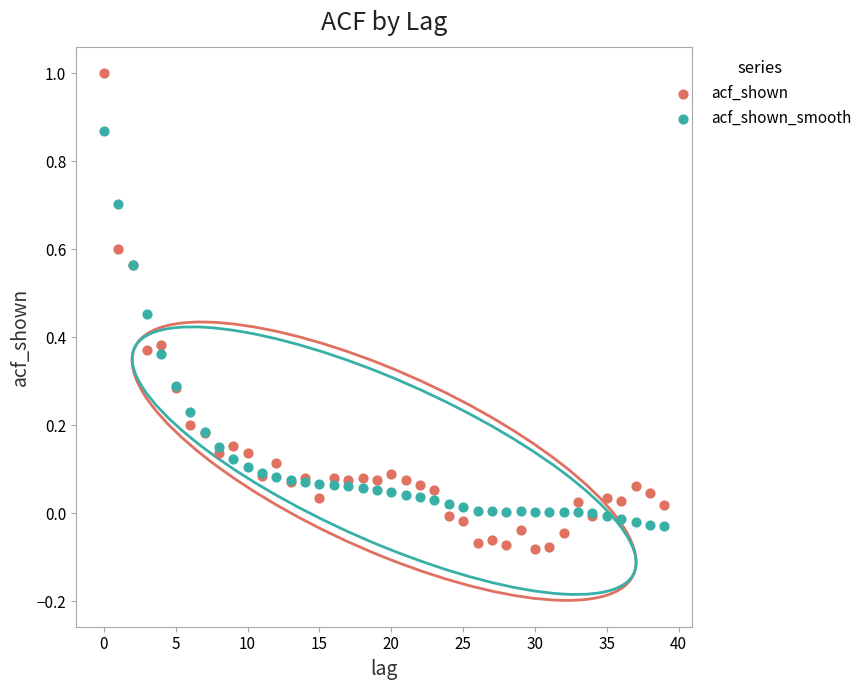

Which series has the widest spread of Y values?

acf_shown